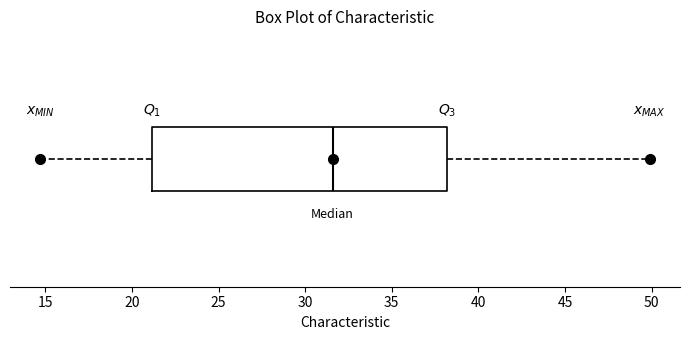

Transcribe this box plot: give where the median line is, the range the box spans, and where the two whiskers end, as read against the x-axis. The values are not printed on the chart, so give them approximately, as read against the axis.

median 31.5, box 21.0 to 38.0, whiskers 14.5 to 50.0